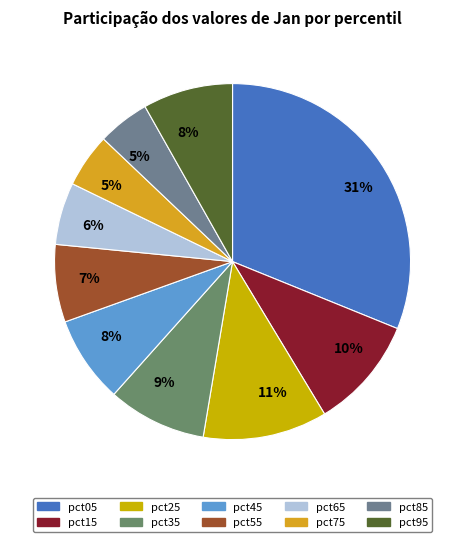

Is pct05 the majority of the pie?

No